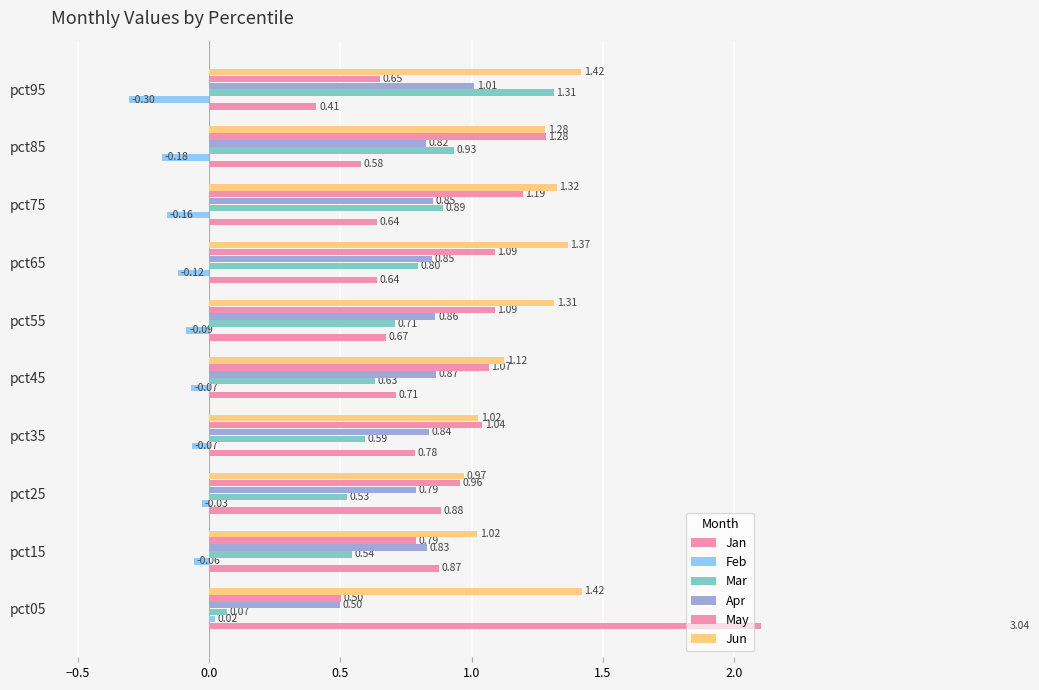

Which series has the largest total across all categories?

Jun